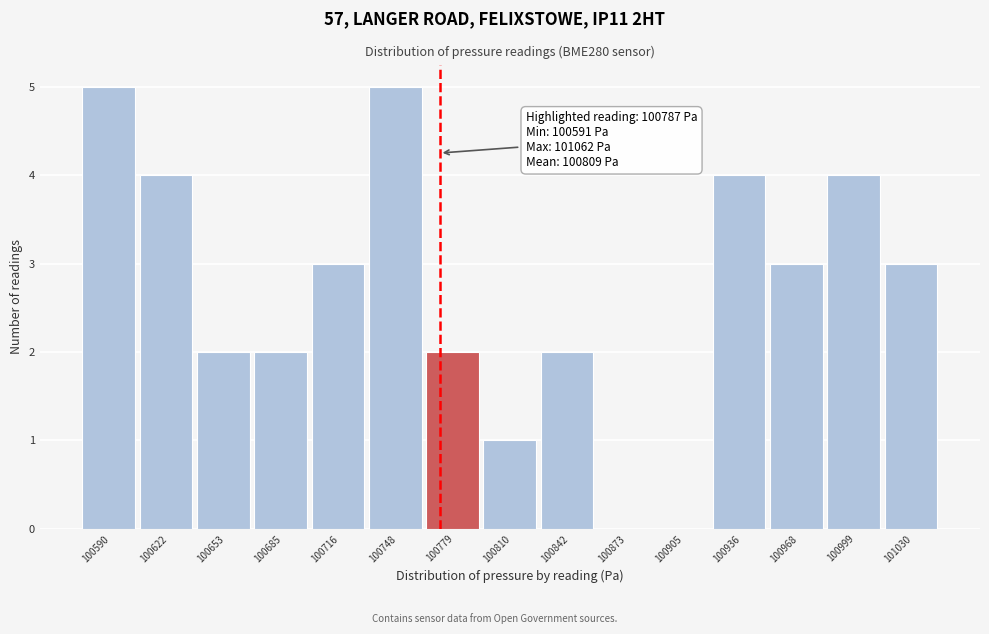

Reading right to left, extract all data points from this chart.

101030=3	100999=4	100968=3	100936=4	100905=0	100873=0	100842=2	100810=1	100779=2	100748=5	100716=3	100685=2	100653=2	100622=4	100590=5